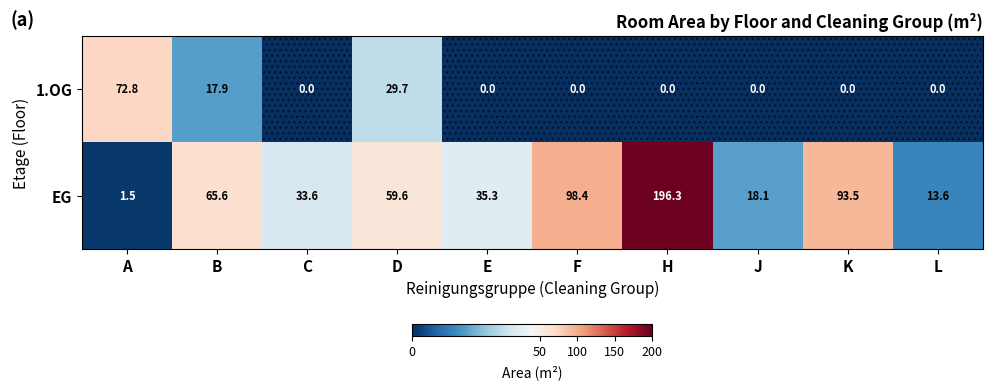

Rank the series by their average value, from lowest to highest.

1.OG, EG